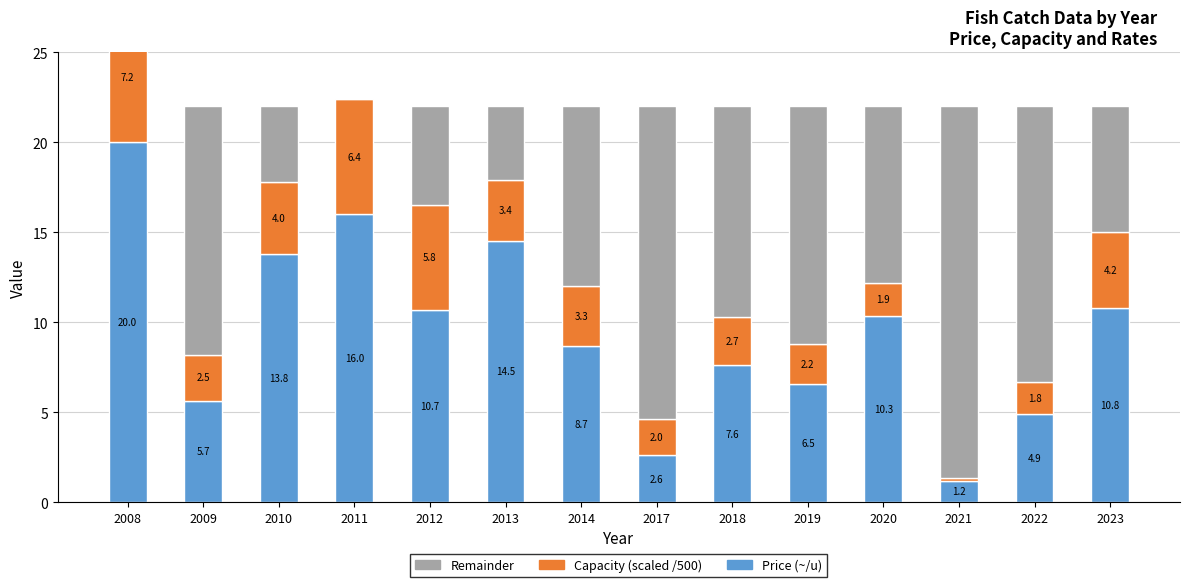

Is the value of Capacity (scaled) at 2009 greater than the value of Remainder at 2014?

No